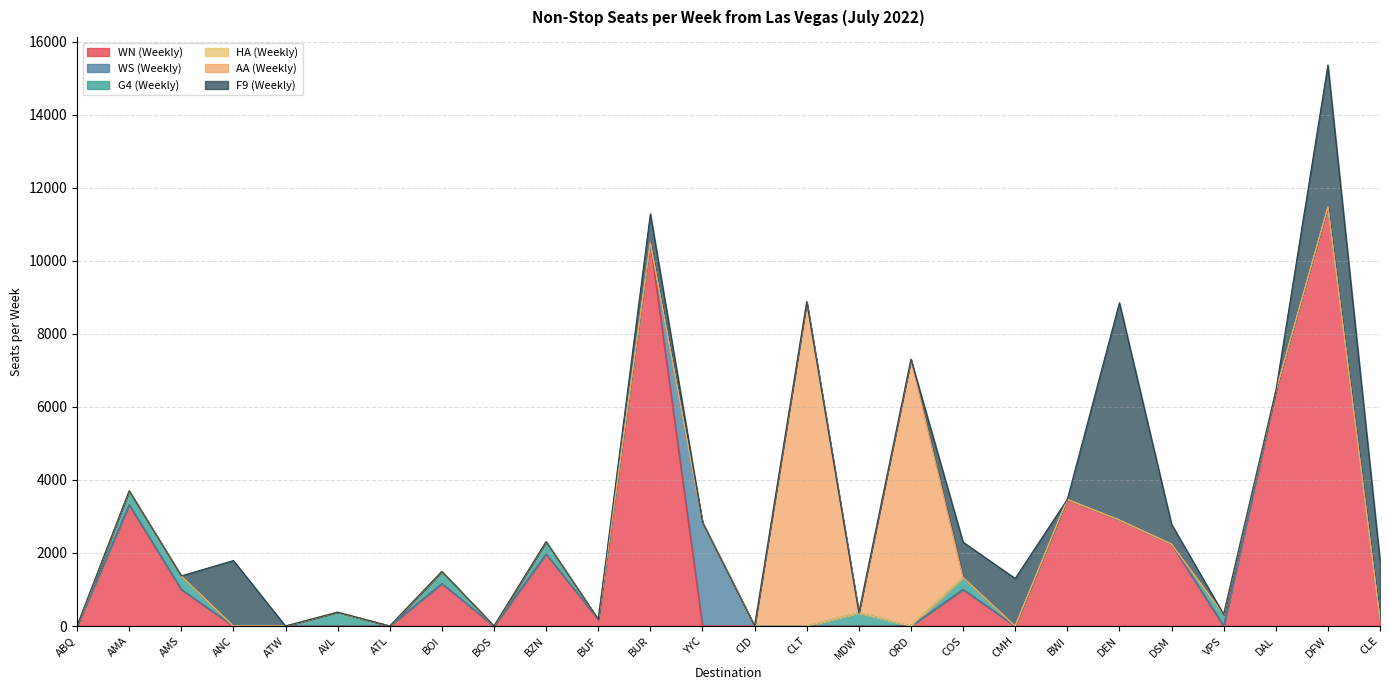

Reading left to right, list all the values displayed in this chart.

WN (Weekly): ABQ=0.0	AMA=3320.9	AMS=1001.0	ANC=0.0	ATW=0.0	AVL=0.0	ATL=0.0	BOI=1162.5	BOS=0.0	BZN=1970.6	BUF=179.5	BUR=10494.4	YYC=0.0	CID=0.0	CLT=0.0	MDW=0.0	ORD=0.0	COS=1001.0	CMH=0.0	BWI=3469.1	DEN=2904.1	DSM=2244.1	VPS=0.0	DAL=6431.0	DFW=11476.6	CLE=179.5
WS (Weekly): ABQ=0.0	AMA=0.0	AMS=0.0	ANC=0.0	ATW=0.0	AVL=0.0	ATL=0.0	BOI=0.0	BOS=0.0	BZN=0.0	BUF=0.0	BUR=0.0	YYC=2835.7	CID=0.0	CLT=0.0	MDW=0.0	ORD=0.0	COS=0.0	CMH=0.0	BWI=0.0	DEN=0.0	DSM=0.0	VPS=0.0	DAL=0.0	DFW=0.0	CLE=0.0
G4 (Weekly): ABQ=0.0	AMA=378.0	AMS=371.2	ANC=0.0	ATW=0.0	AVL=378.0	ATL=0.0	BOI=330.6	BOS=0.0	BZN=337.4	BUF=0.0	BUR=0.0	YYC=0.0	CID=0.0	CLT=0.0	MDW=364.5	ORD=0.0	COS=330.6	CMH=0.0	BWI=0.0	DEN=0.0	DSM=0.0	VPS=317.0	DAL=0.0	DFW=0.0	CLE=0.0
HA (Weekly): ABQ=0.0	AMA=0.0	AMS=0.0	ANC=0.0	ATW=0.0	AVL=0.0	ATL=0.0	BOI=0.0	BOS=0.0	BZN=0.0	BUF=0.0	BUR=0.0	YYC=0.0	CID=0.0	CLT=0.0	MDW=0.0	ORD=0.0	COS=0.0	CMH=0.0	BWI=0.0	DEN=0.0	DSM=0.0	VPS=0.0	DAL=0.0	DFW=0.0	CLE=0.0
AA (Weekly): ABQ=0.0	AMA=0.0	AMS=0.0	ANC=0.0	ATW=0.0	AVL=0.0	ATL=0.0	BOI=0.0	BOS=0.0	BZN=0.0	BUF=0.0	BUR=0.0	YYC=0.0	CID=0.0	CLT=8881.0	MDW=0.0	ORD=7307.1	COS=0.0	CMH=0.0	BWI=0.0	DEN=0.0	DSM=0.0	VPS=0.0	DAL=0.0	DFW=0.0	CLE=0.0
F9 (Weekly): ABQ=0.0	AMA=0.0	AMS=0.0	ANC=1792.5	ATW=0.0	AVL=0.0	ATL=0.0	BOI=0.0	BOS=0.0	BZN=0.0	BUF=0.0	BUR=795.3	YYC=0.0	CID=0.0	CLT=0.0	MDW=0.0	ORD=0.0	COS=966.0	CMH=1302.0	BWI=0.0	DEN=5950.5	DSM=546.0	VPS=0.0	DAL=0.0	DFW=3888.4	CLE=1610.0